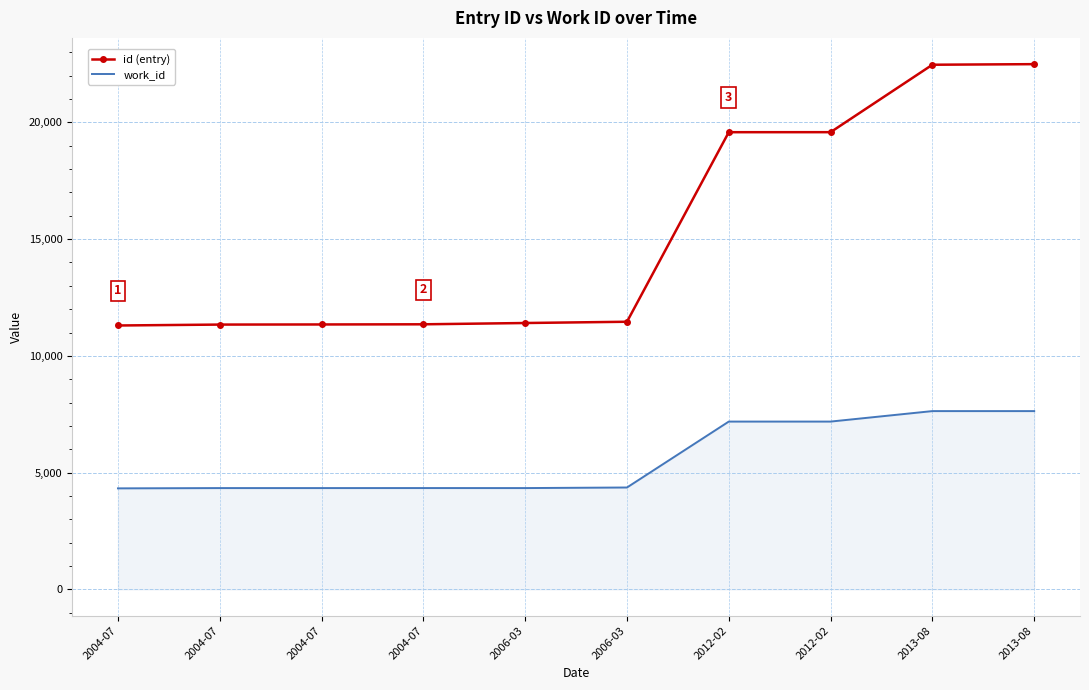

What are all the series names shown in the legend?

id (entry), work_id